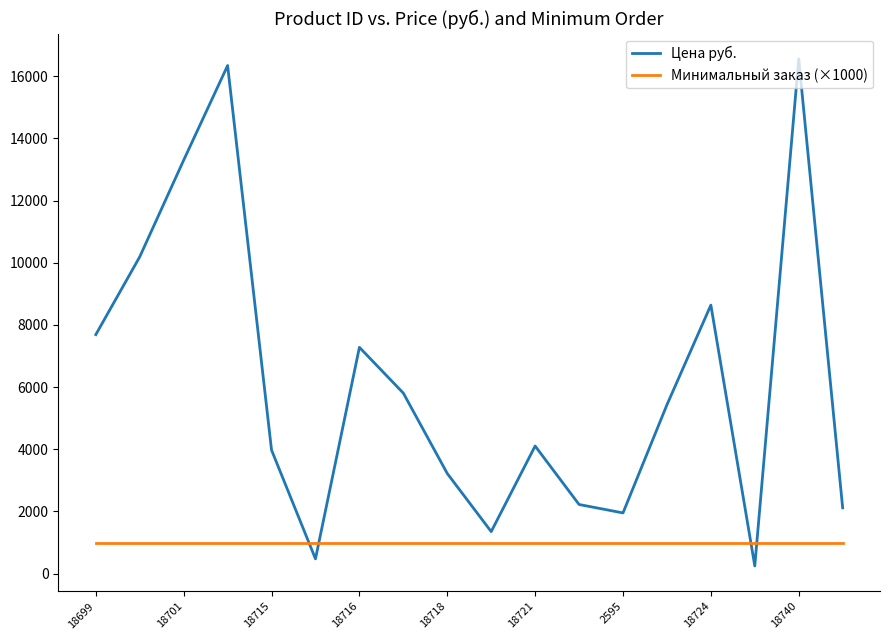

List the series in order of their peak value, lowest first.

Минимальный заказ (×1000), Цена руб.